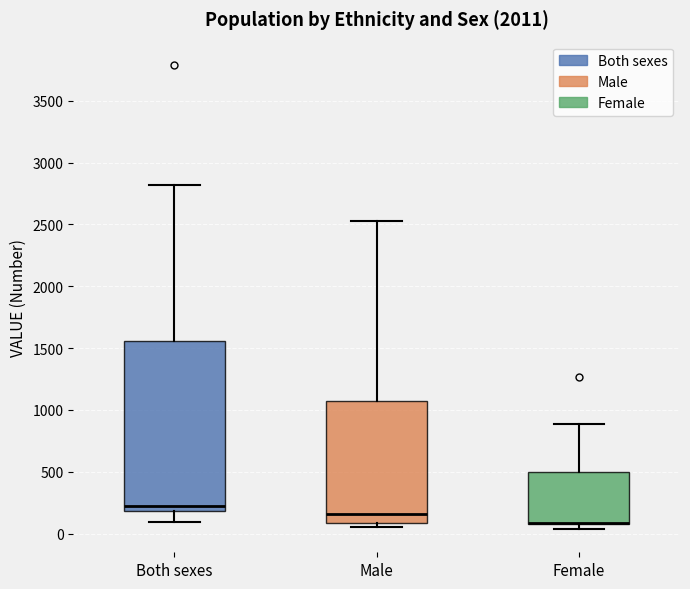

Reading left to right, read every box against the y-axis: the position of its median line, the range the box covers, and the ends of its whiskers. The values are not printed on the chart, so give them approximately, as read against the axis.

Both sexes: median 200 (just above the box's lower edge), box 200 to 1550, whiskers 100 to 2800
Male: median 150, box 100 to 1050, whiskers 50 to 2550
Female: median 100 (drawn on the box's lower edge), box 50 to 500, whiskers 50 (just below the box's lower edge) to 900